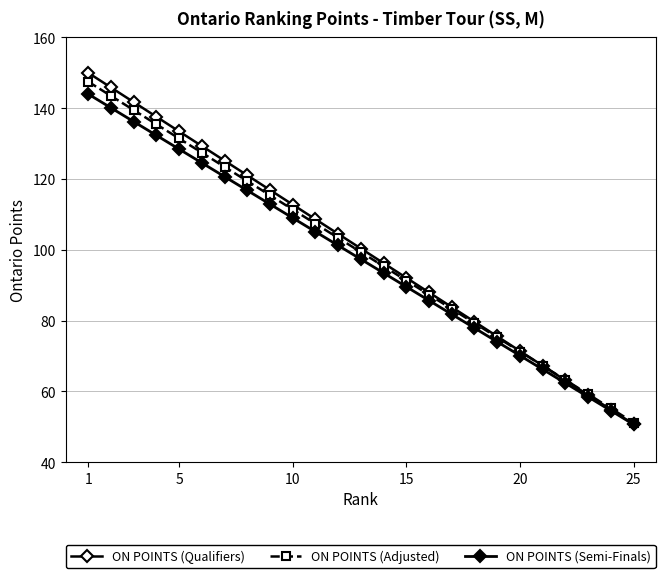

What is the minimum value shown in the chart?

50.6